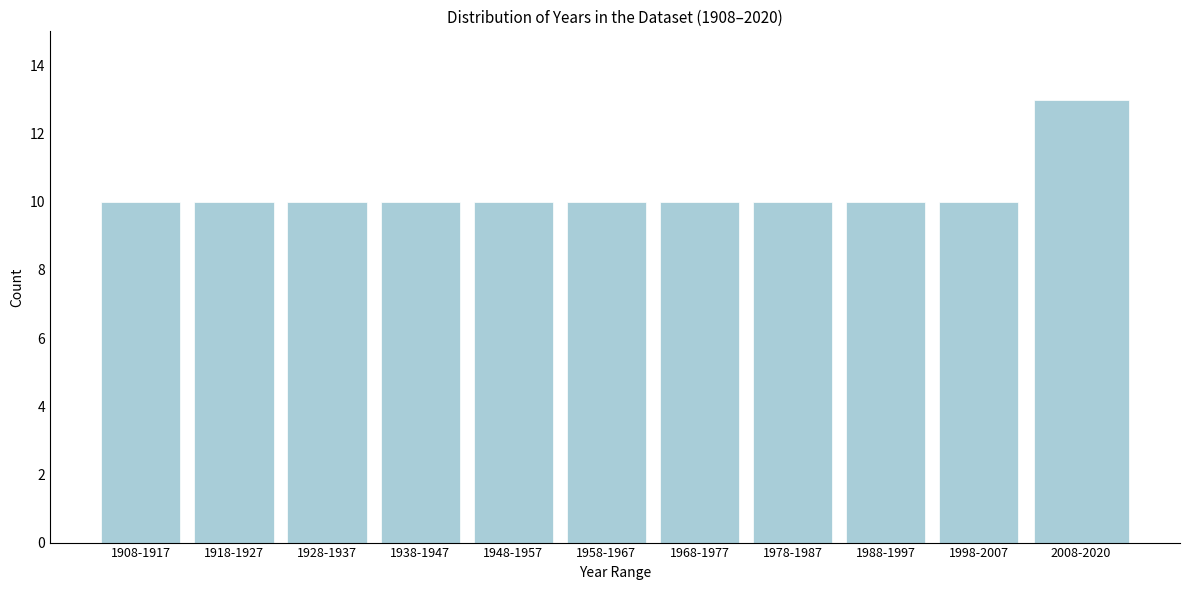

Reading left to right, what are all the values shown in this chart?

1908-1917=10	1918-1927=10	1928-1937=10	1938-1947=10	1948-1957=10	1958-1967=10	1968-1977=10	1978-1987=10	1988-1997=10	1998-2007=10	2008-2020=13